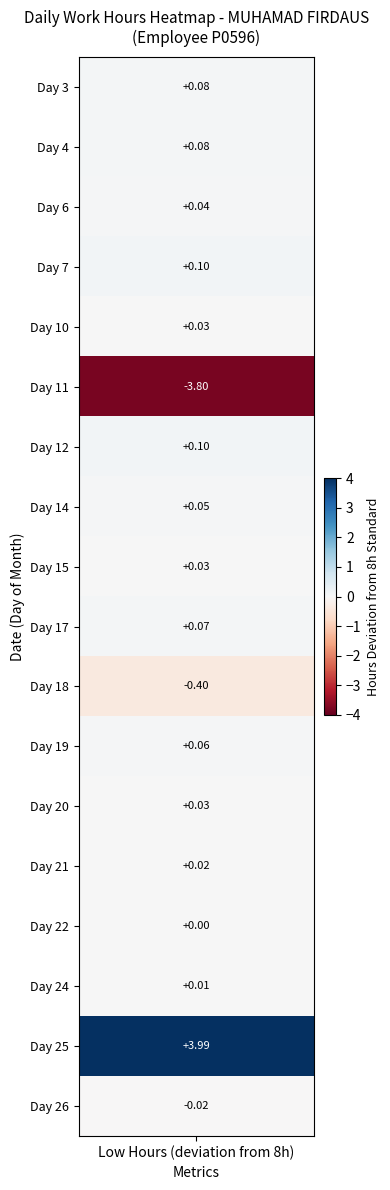

Is it true that Day 24 equals 0.0 at 2?

True